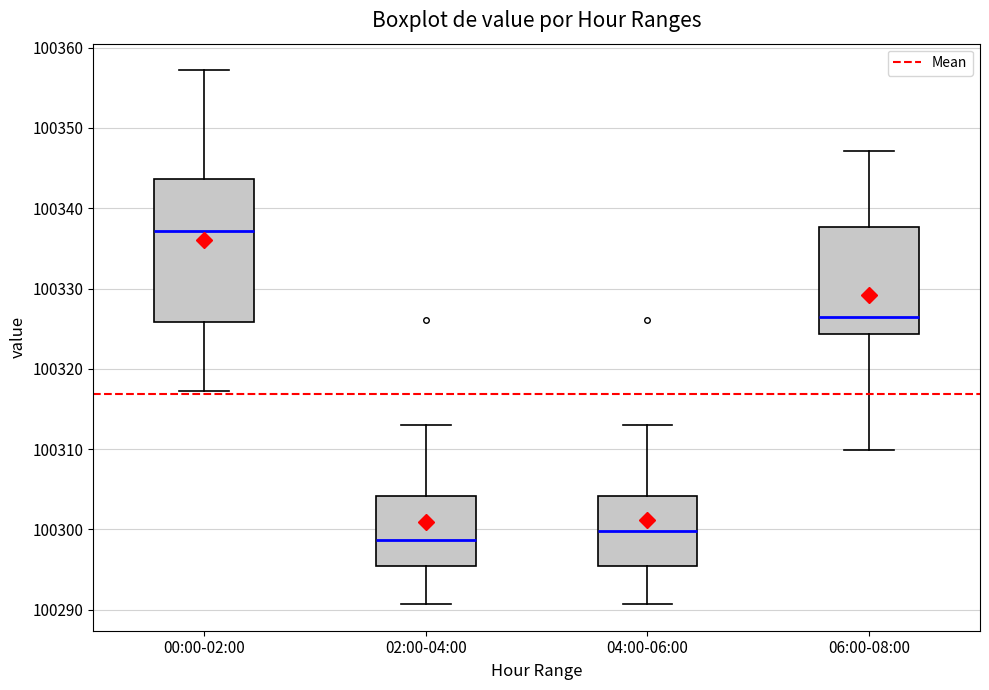

Comparing the boxes themselves (not the whiskers), which one is the tallest?

00:00-02:00